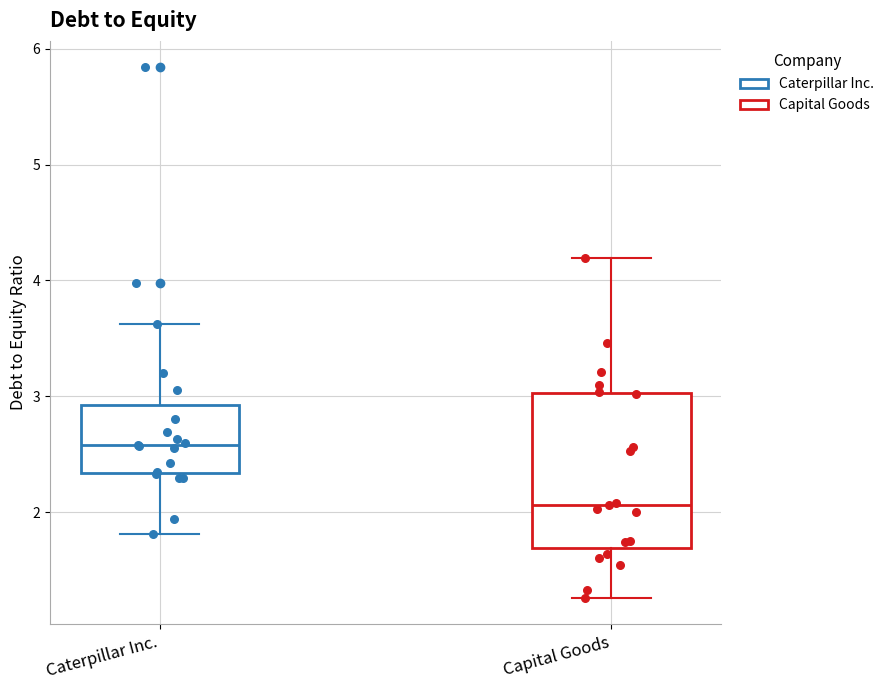

Reading left to right, read every box against the y-axis: the position of its median line, the range the box covers, and the ends of its whiskers. The values are not printed on the chart, so give them approximately, as read against the axis.

Caterpillar Inc.: median 2.6, box 2.3 to 2.9, whiskers 1.8 to 3.6
Capital Goods: median 2.1, box 1.7 to 3.0, whiskers 1.3 to 4.2